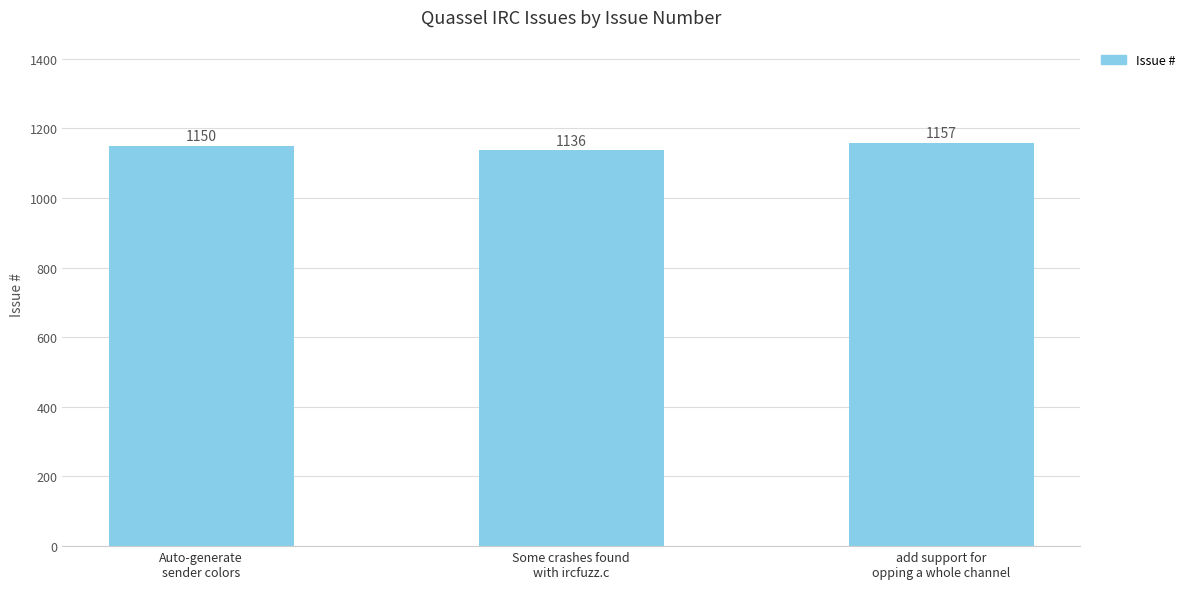

Reading left to right, extract all data points from this chart.

1150	1136	1157